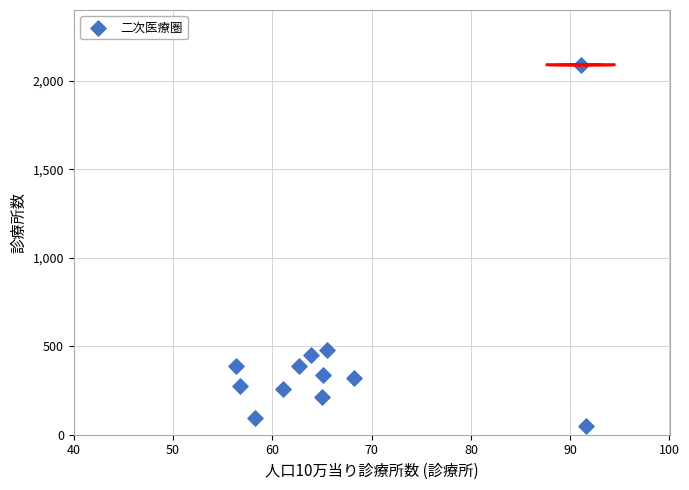

What is the range of Y values (max minus min)?

2038